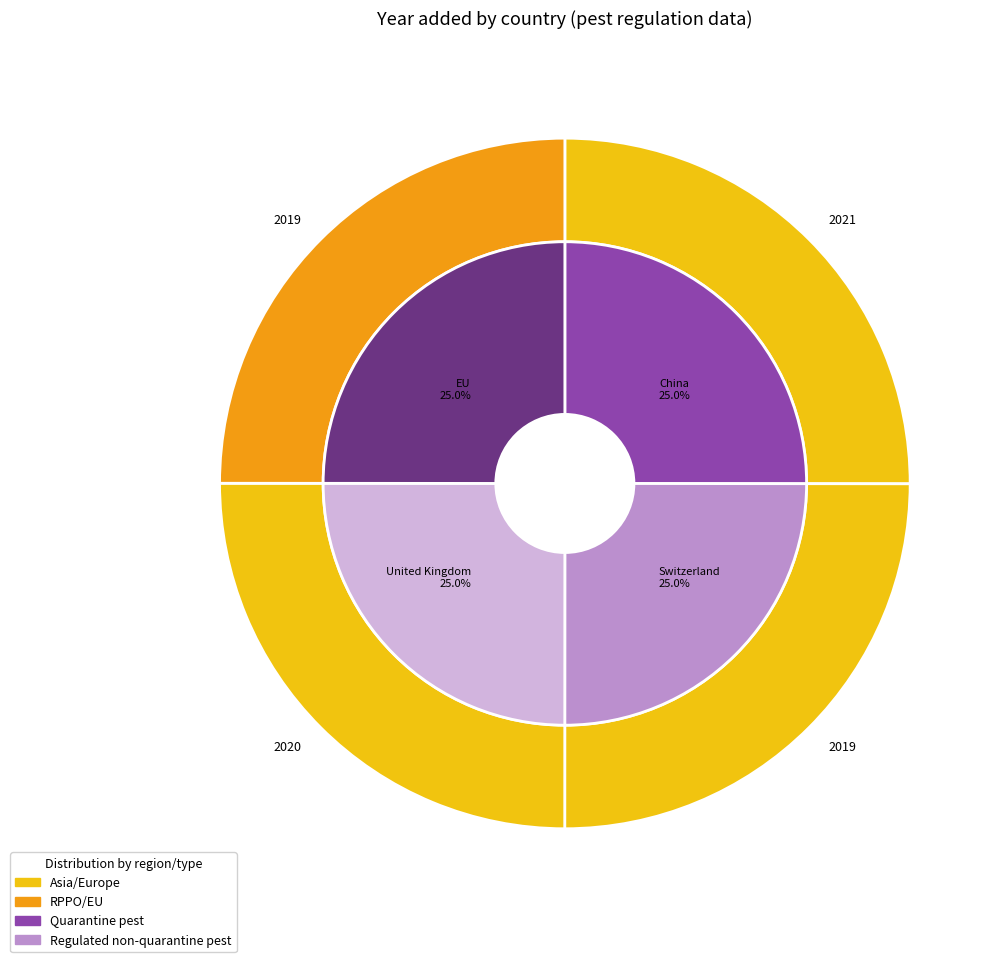

Between China and Switzerland, which is larger?

China